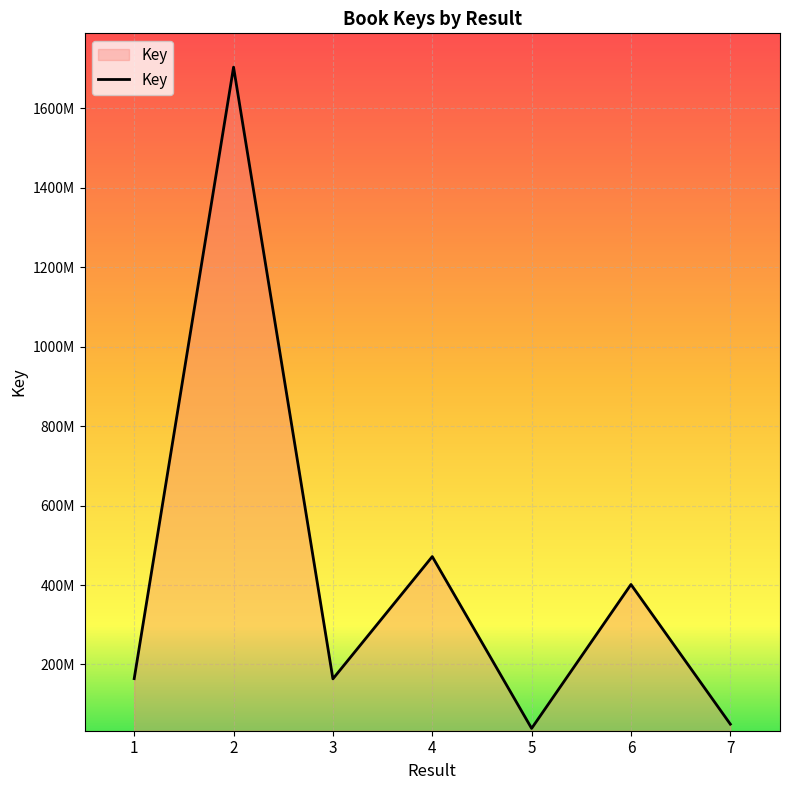

What is the sum of the values at 7 and 6?

451138587